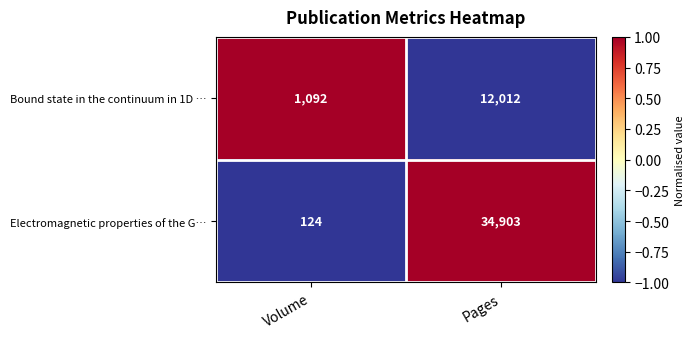

At which category is the sum across all series the highest?

Pages